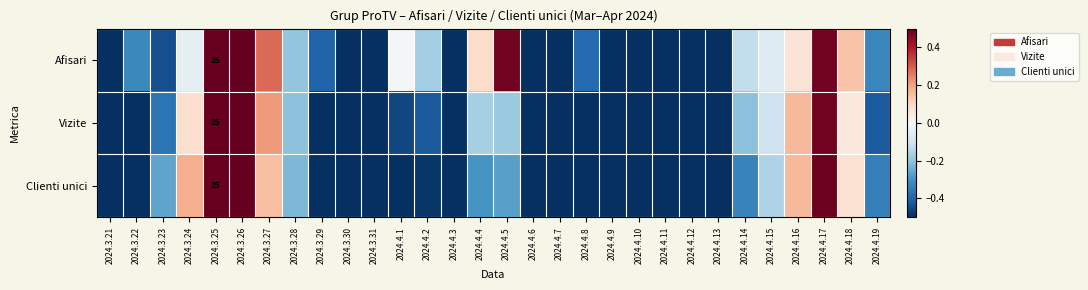

Count the number of data series in this chart.

3